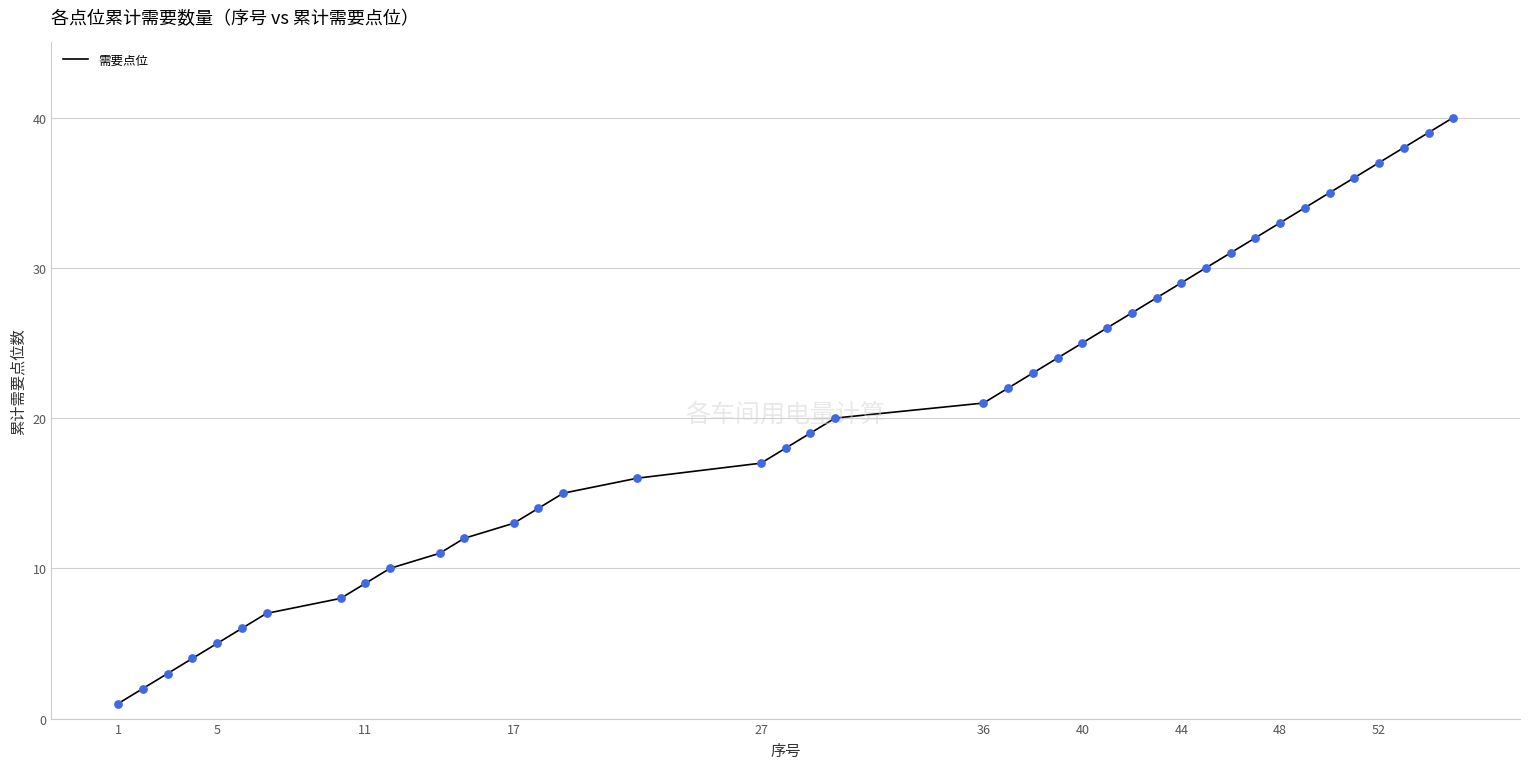

What is the difference between the maximum and minimum values?

39